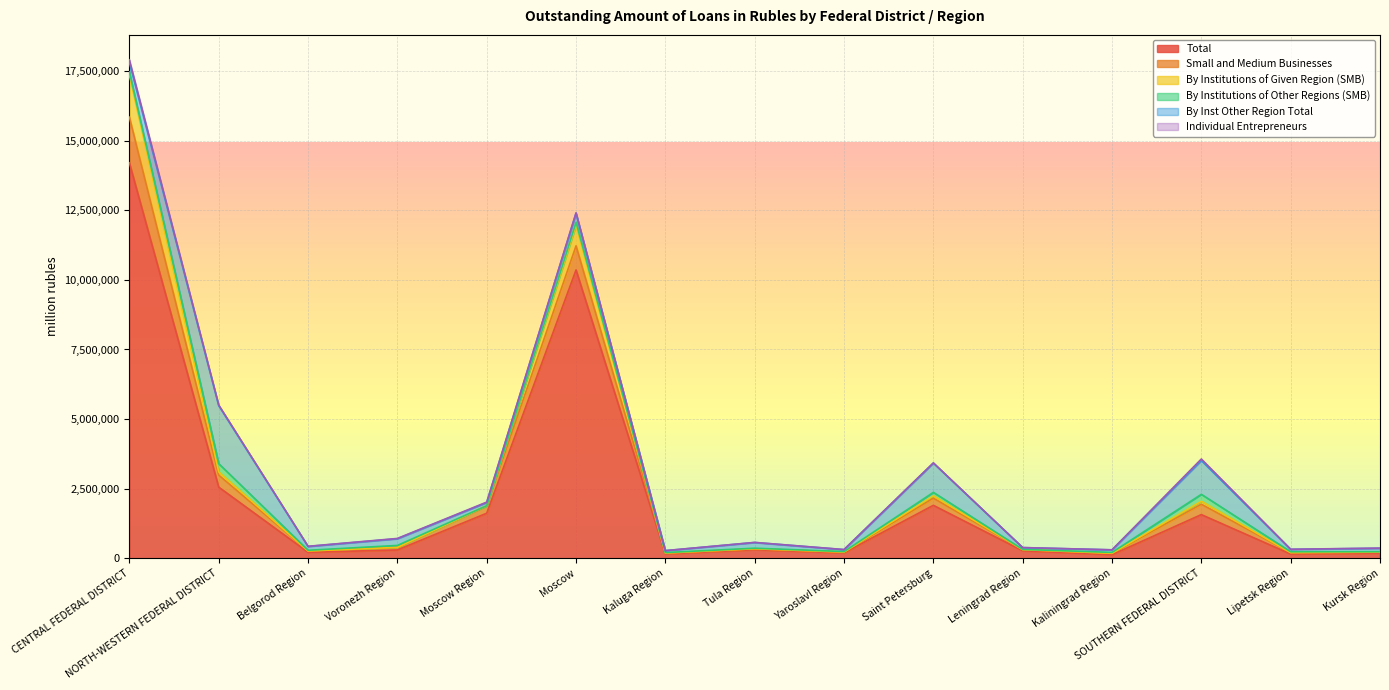

At which category is the sum across all series the highest?

CENTRAL FEDERAL DISTRICT